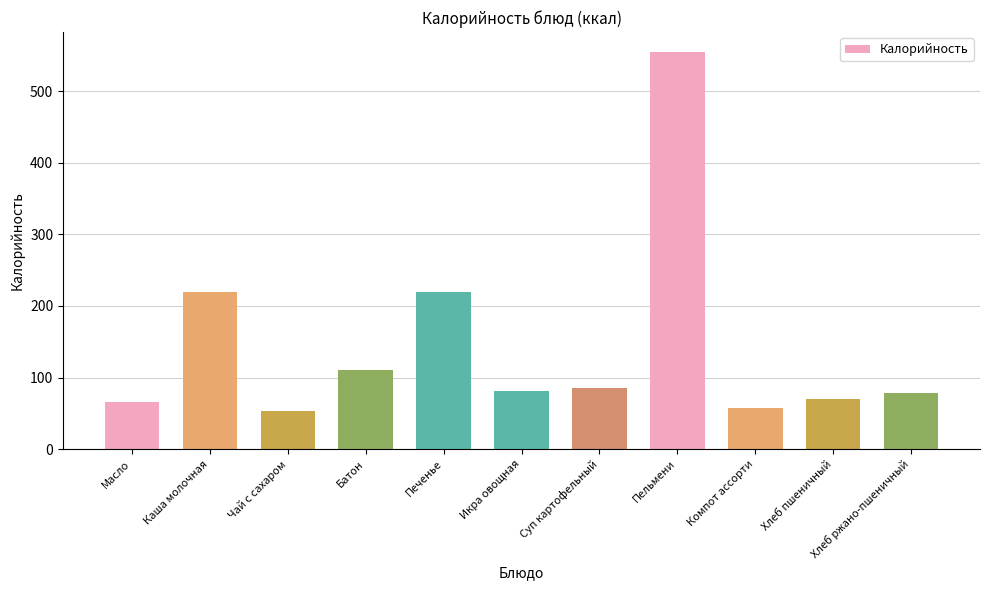

What is the label of the 3rd bar from the left?

Чай с сахаром